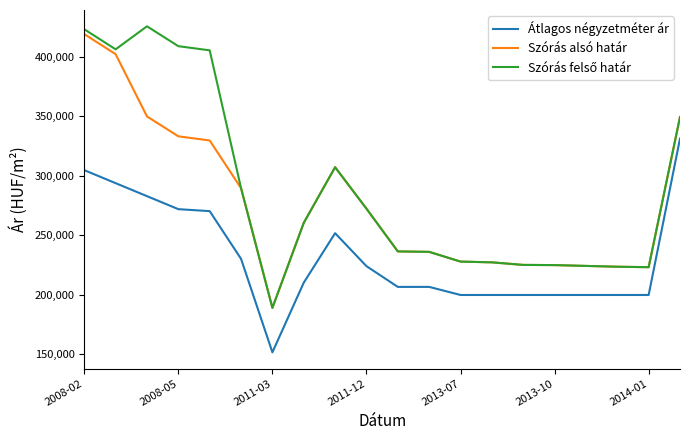

True or false: Szórás alsó határ and Átlagos négyzetméter ár cross at least once.

False